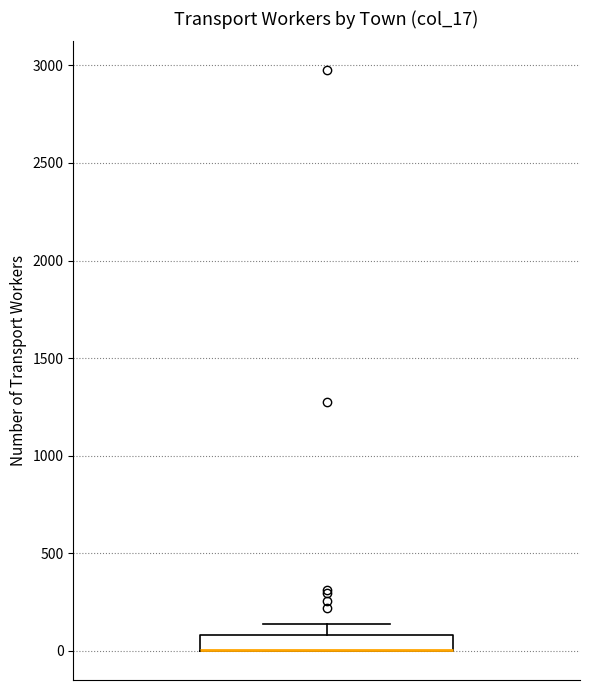

Where is the lower edge of the box on the y-axis? The values are not printed on the chart, so give them approximately, as read against the axis.

0